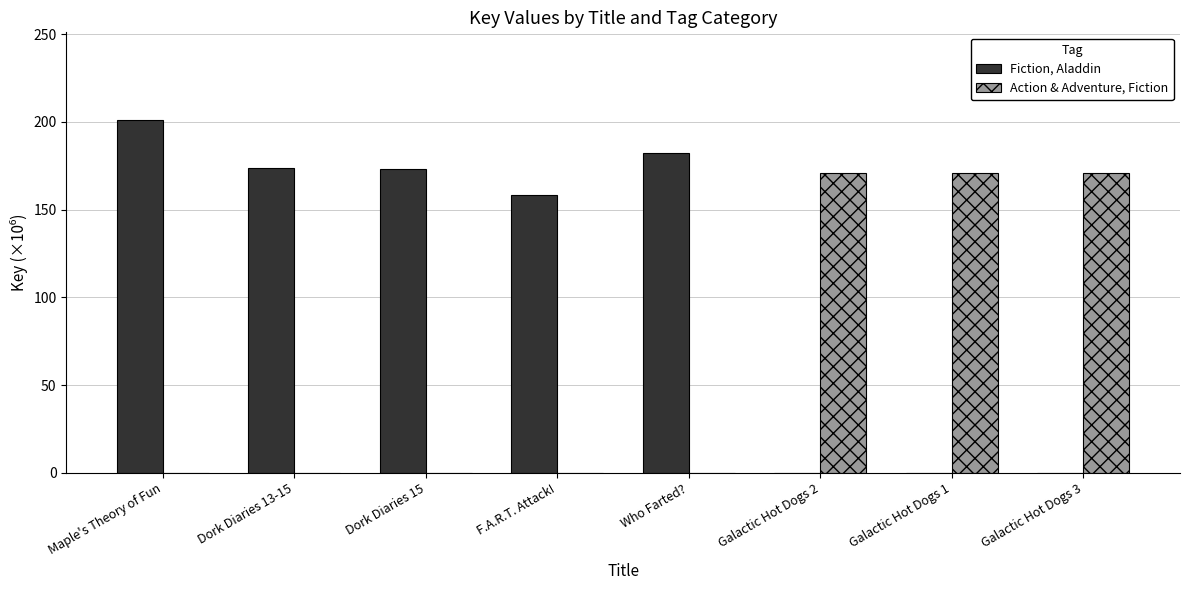

What is the sum of all Action & Adventure, Fiction values?

512.7